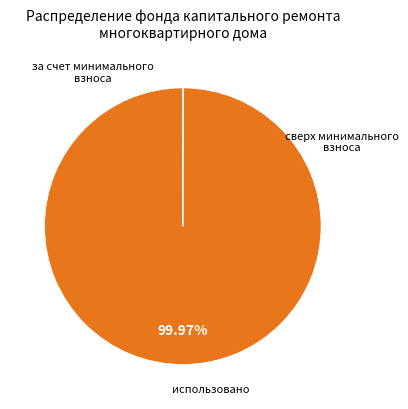

Is there any slice that represents more than half of the pie?

Yes